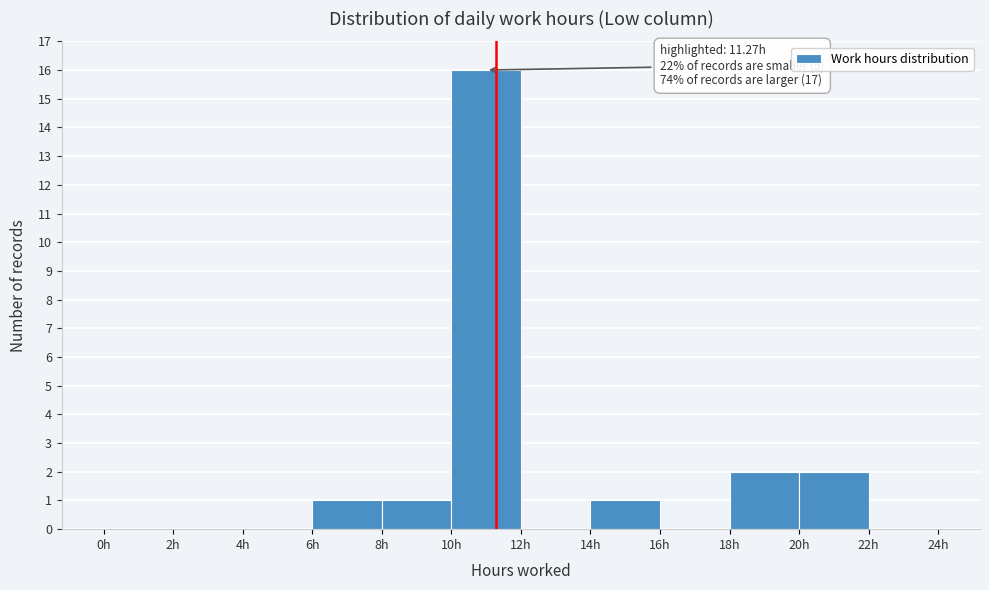

Which range on the x-axis has the tallest bar?

10 to 12